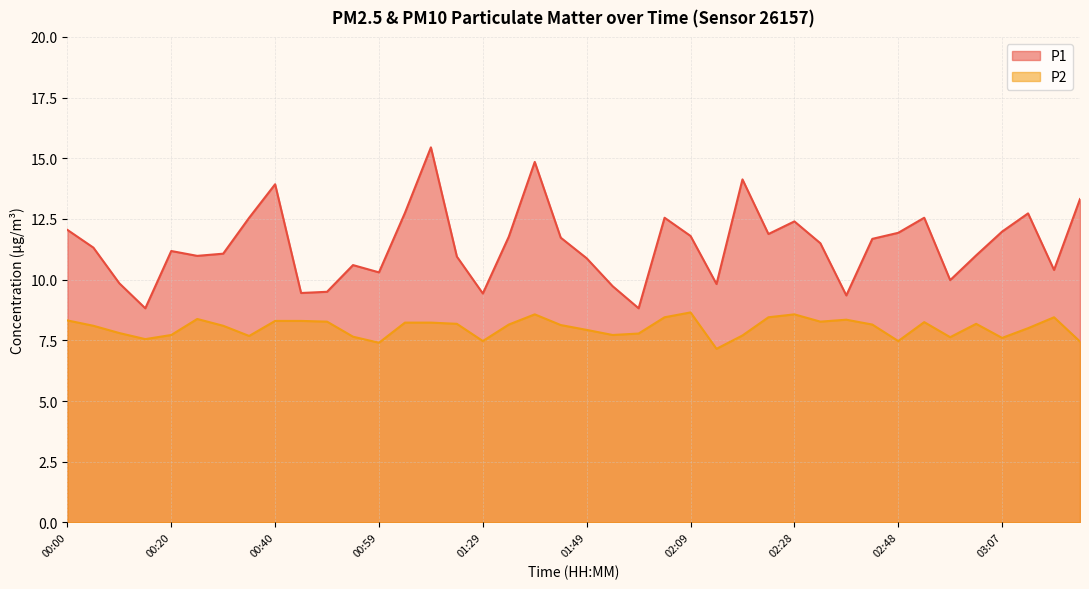

At which category does P2 reach its first local valley?

00:15